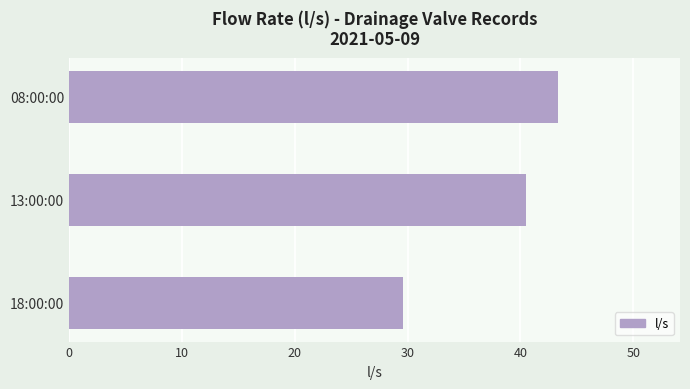

Reading top to bottom, list all the values displayed in this chart.

43.3	40.5	29.6